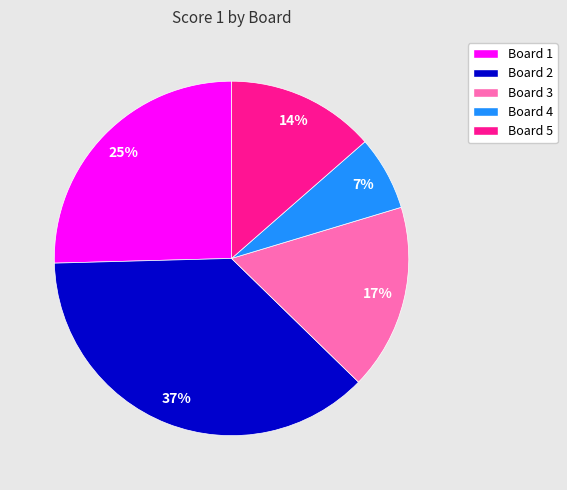

Between Board 5 and Board 2, which is larger?

Board 2